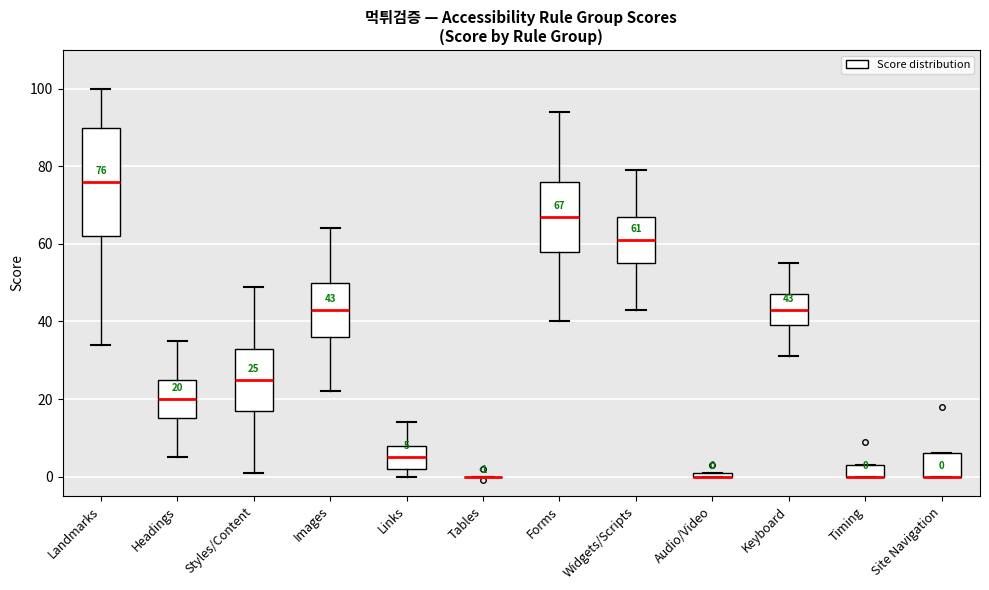

Comparing the boxes themselves (not the whiskers), which one is the tallest?

Landmarks